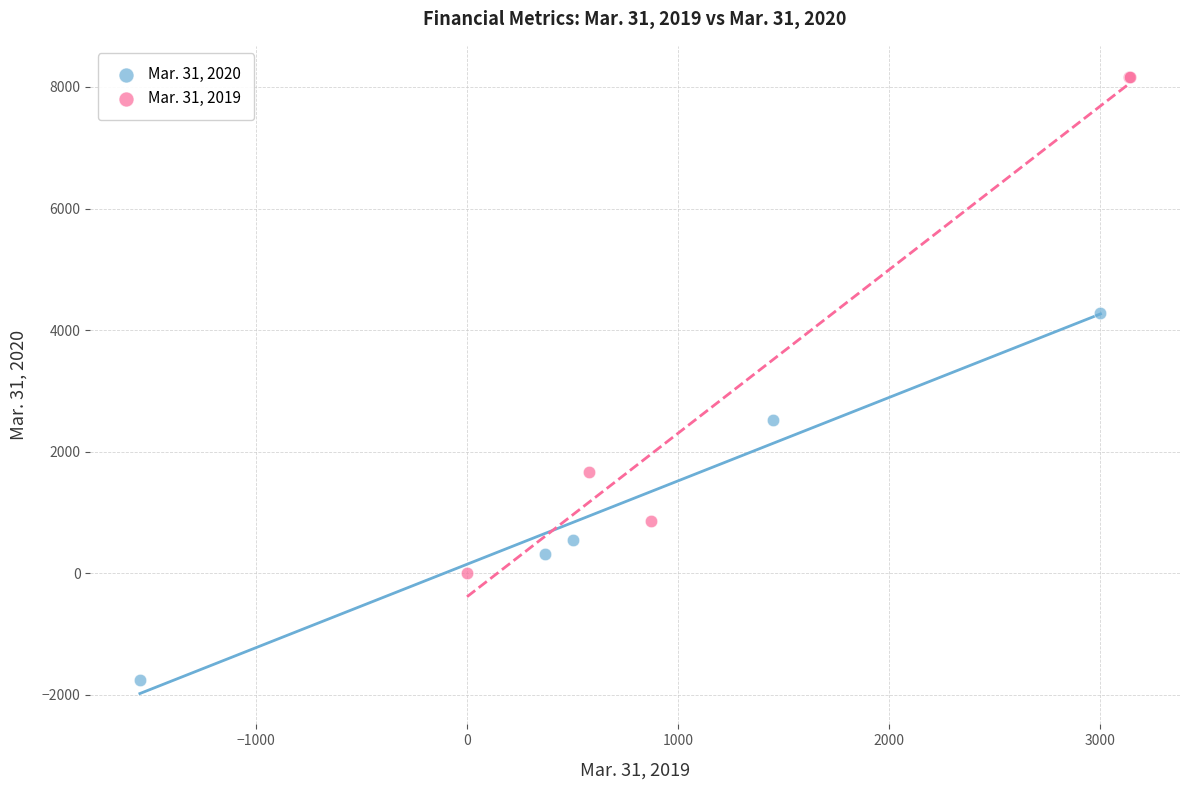

What are all the series names shown in the legend?

Mar. 31, 2020, Mar. 31, 2019